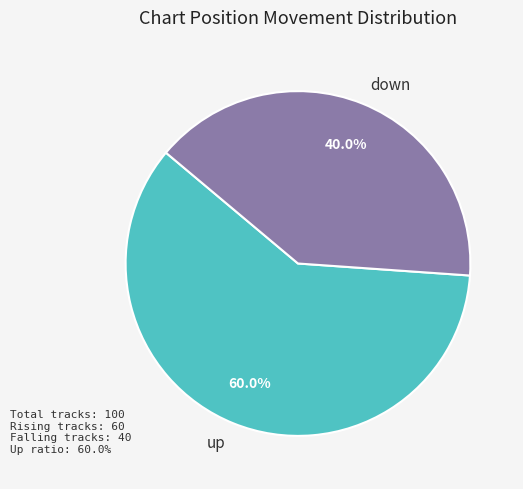

To the nearest percent, what percentage of the pie is up?

60%